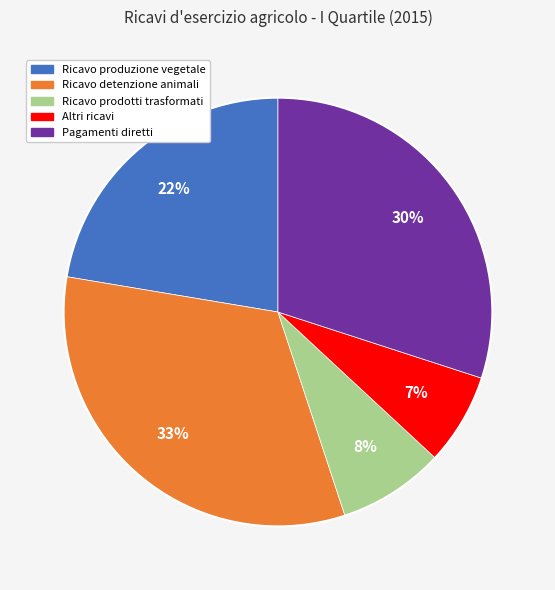

Approximately how many times larger is the value at Ricavo produzione vegetale compared to Ricavo detenzione animali?

0.7